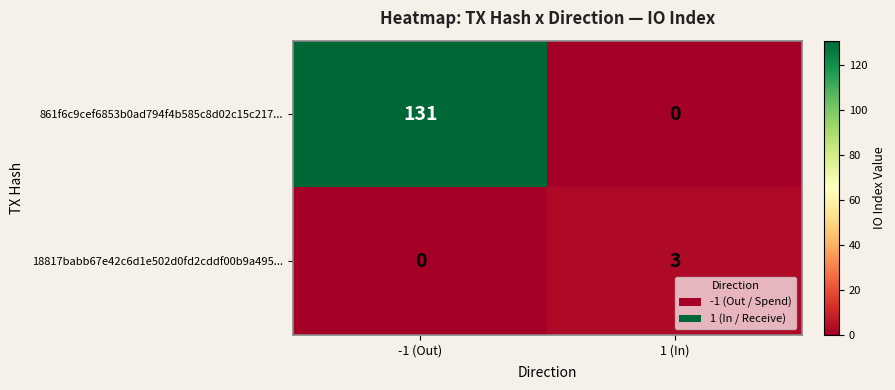

The value of 18817babb67e42c6d1e502d0fd2cddf00b9a495... at 1 (In) is 3. True or false?

True